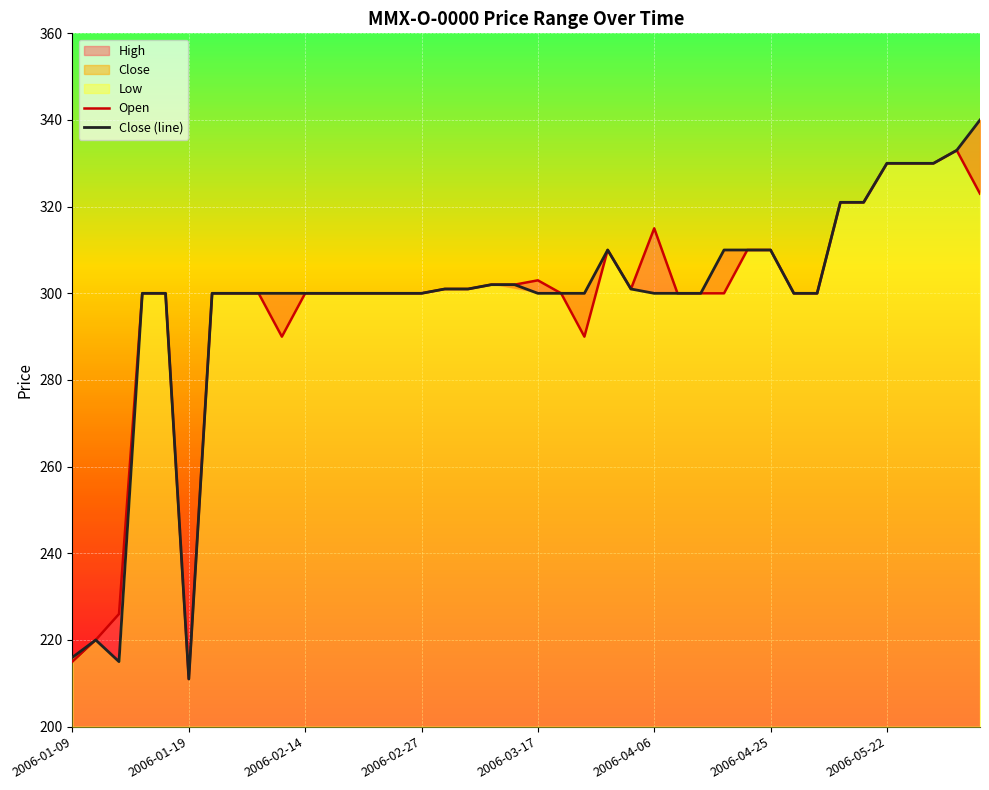

Which label corresponds to the smallest value in the chart?

2006-01-19